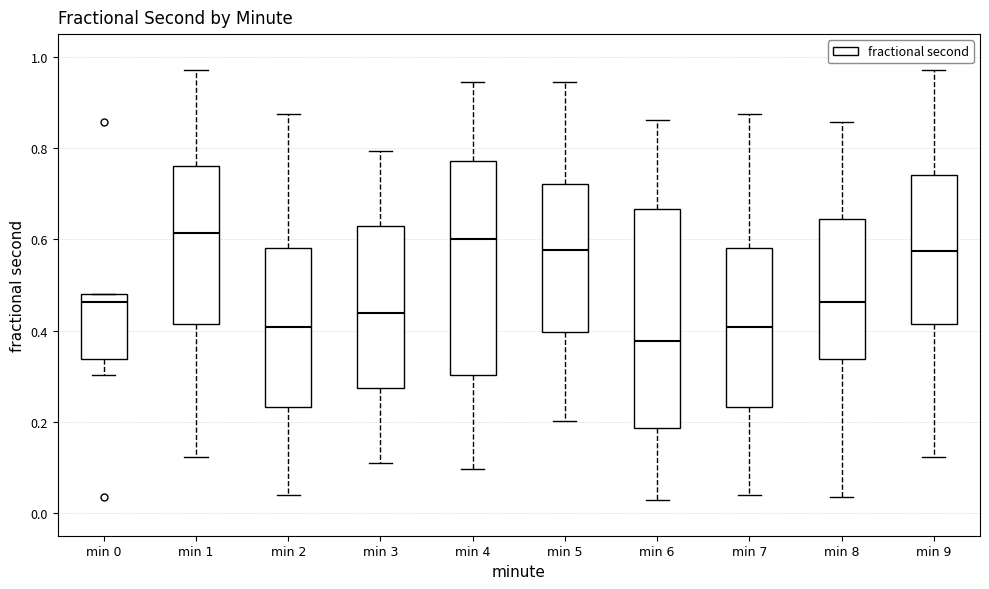

Reading left to right, read every box against the y-axis: the position of its median line, the range the box covers, and the ends of its whiskers. The values are not printed on the chart, so give them approximately, as read against the axis.

min 0: median 0.46, box 0.34 to 0.48, whiskers 0.30 to 0.48
min 1: median 0.62, box 0.42 to 0.76, whiskers 0.12 to 0.98
min 2: median 0.40, box 0.24 to 0.58, whiskers 0.04 to 0.88
min 3: median 0.44, box 0.28 to 0.62, whiskers 0.10 to 0.80
min 4: median 0.60, box 0.30 to 0.78, whiskers 0.10 to 0.94
min 5: median 0.58, box 0.40 to 0.72, whiskers 0.20 to 0.94
min 6: median 0.38, box 0.18 to 0.66, whiskers 0.02 to 0.86
min 7: median 0.40, box 0.24 to 0.58, whiskers 0.04 to 0.88
min 8: median 0.46, box 0.34 to 0.64, whiskers 0.04 to 0.86
min 9: median 0.58, box 0.42 to 0.74, whiskers 0.12 to 0.98